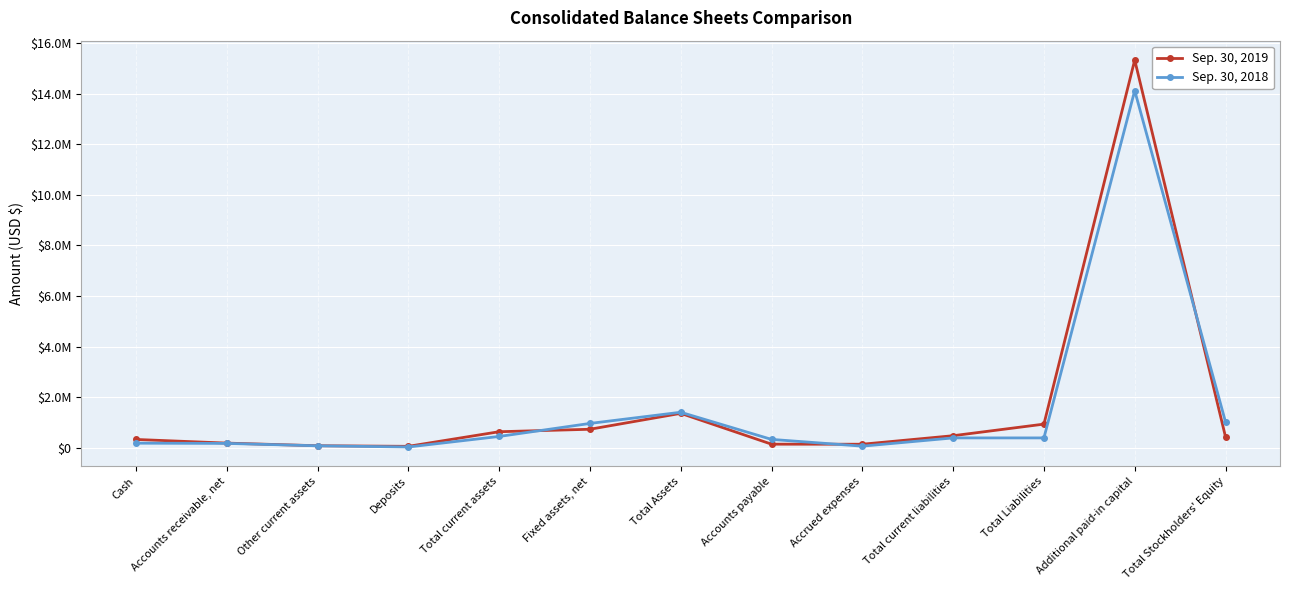

Where do Sep. 30, 2018 and Sep. 30, 2019 first cross each other?

Total current assets and Fixed assets, net